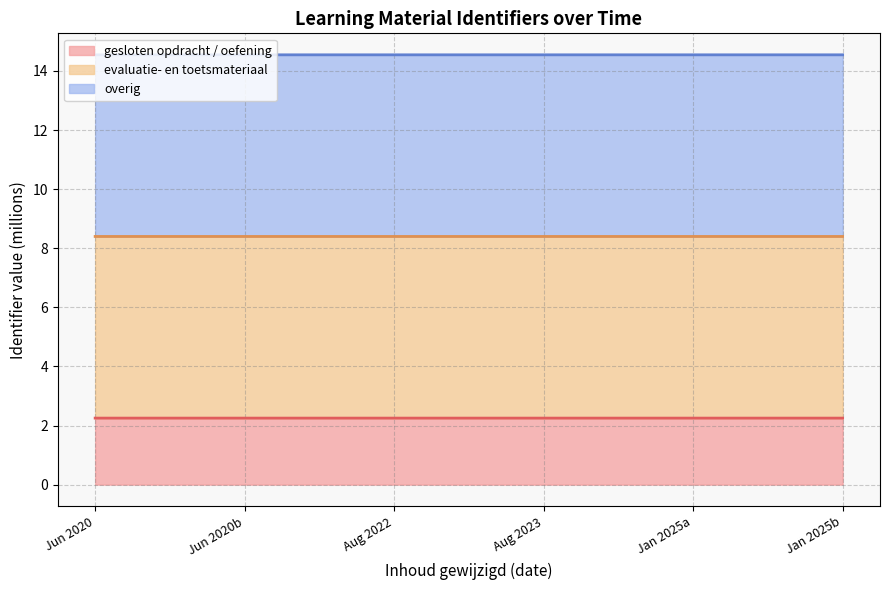

The gesloten opdracht / oefening series shows 2.3 at Jan 2025a. True or false?

True